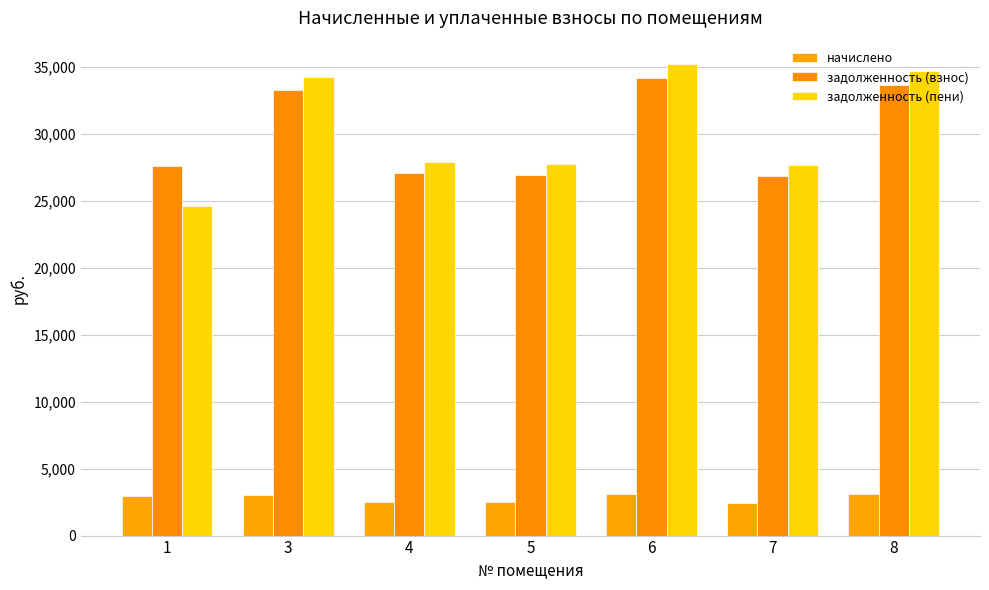

Does the chart contain any negative values?

No